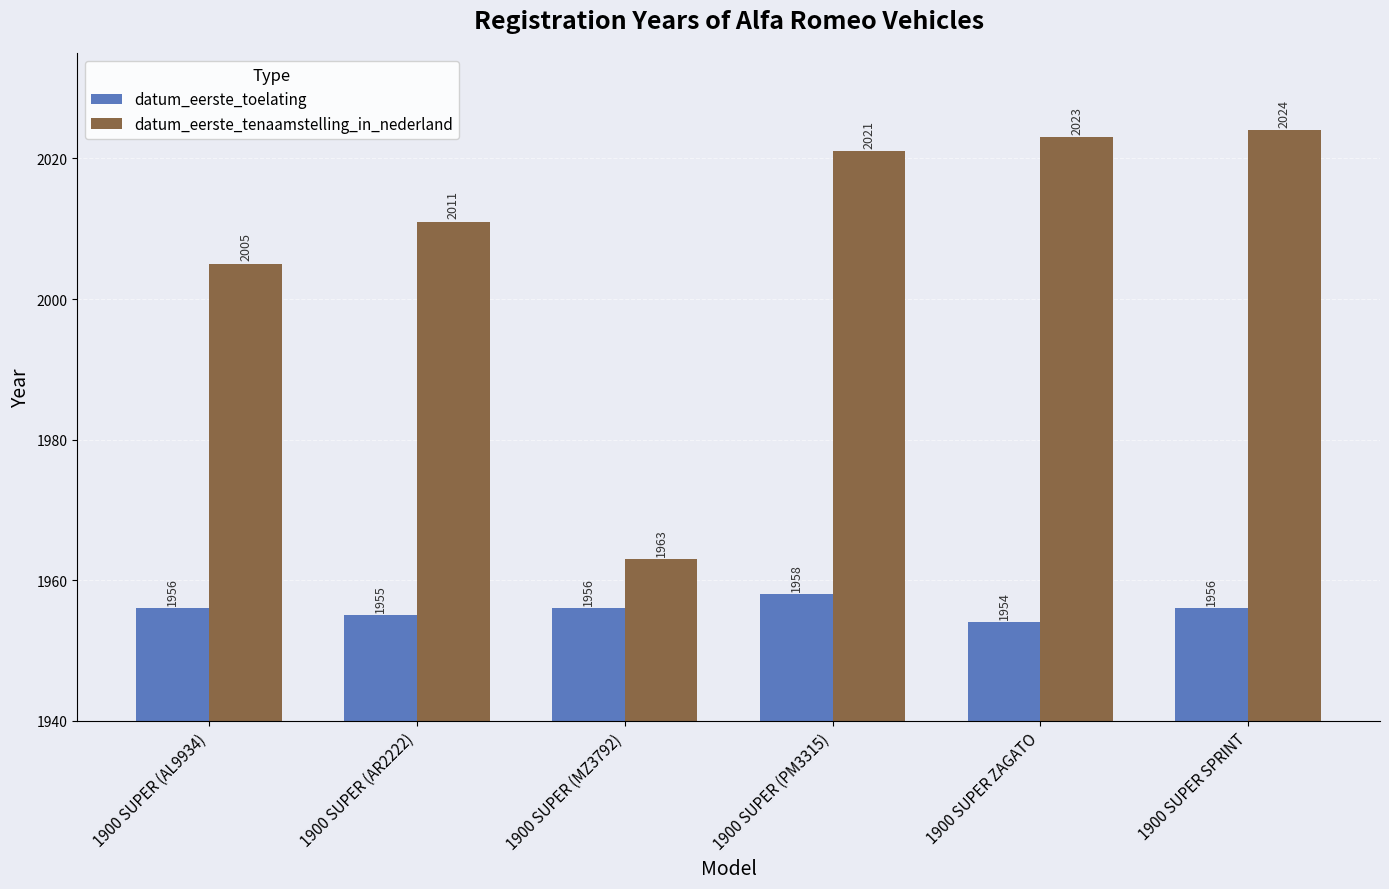

List the series in order of their peak value, highest first.

datum_eerste_tenaamstelling_in_nederland, datum_eerste_toelating